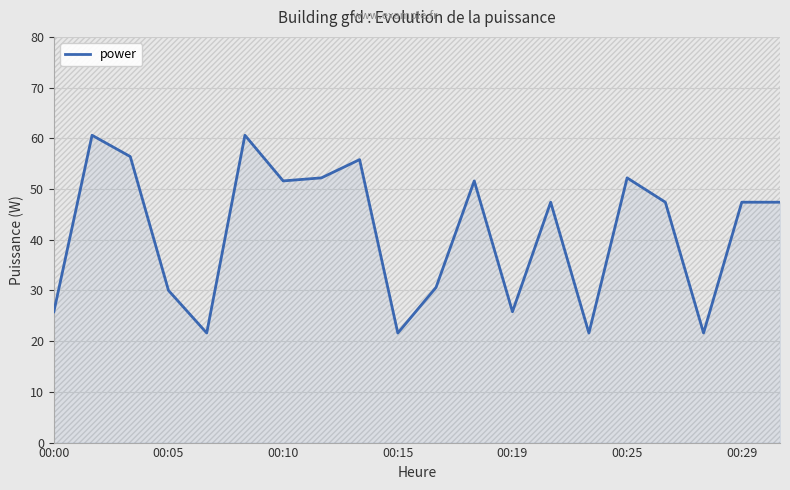

What is the difference between the maximum and second lowest values?

39.0